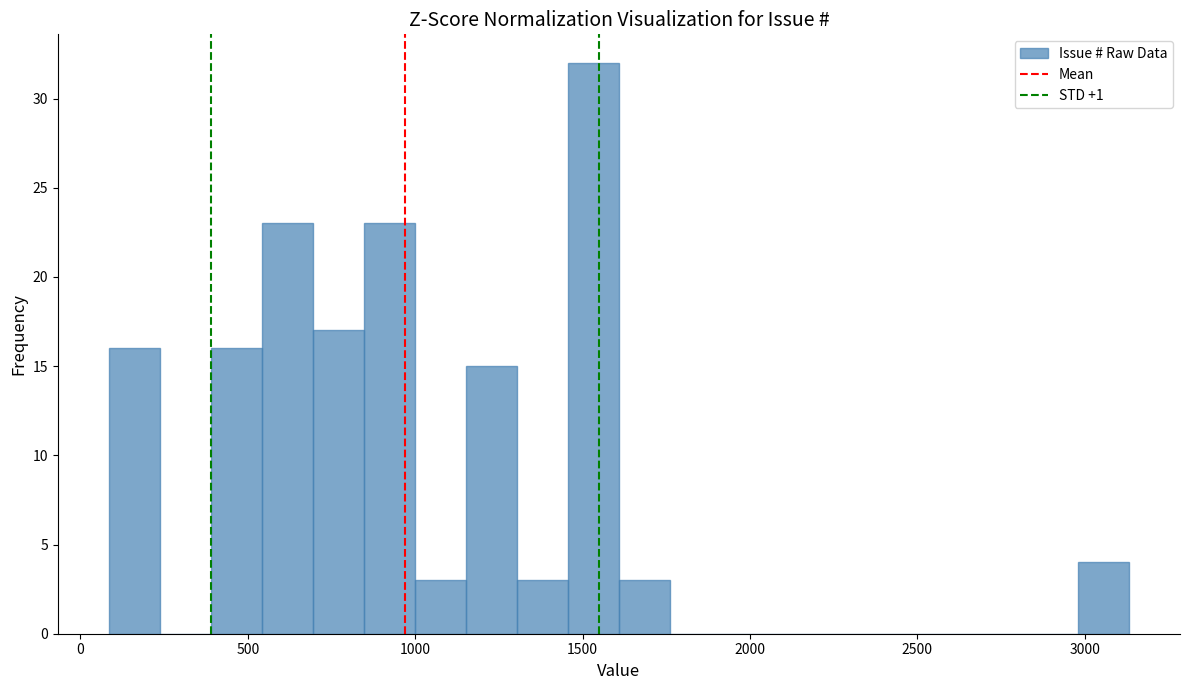

Around what value on the x-axis is the tallest bar? Give the approximate position of its centre, as read against the axis.

1550